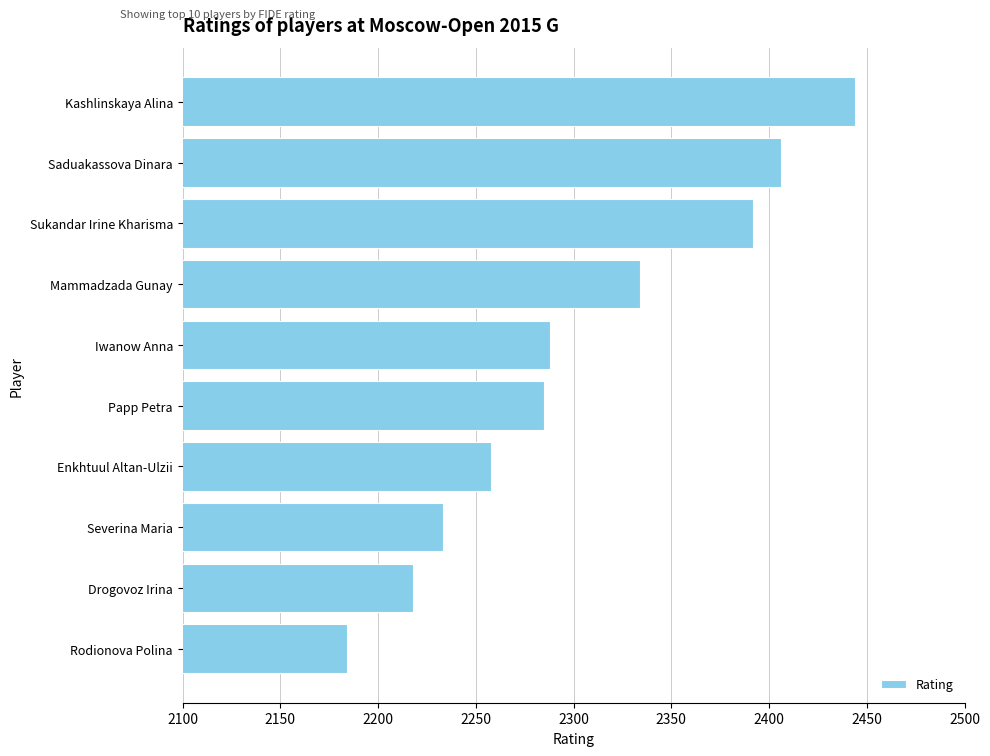

What is the change in value from Severina Maria to Iwanow Anna?

+55